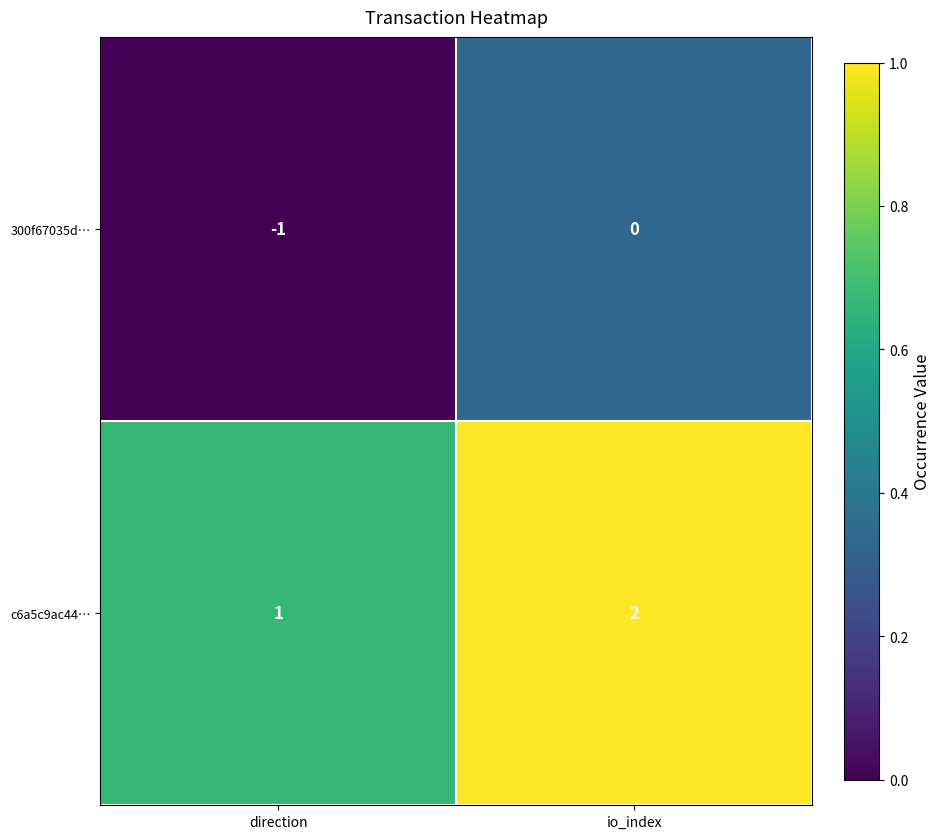

Is it true that 300f67035d… equals -1 at direction?

True